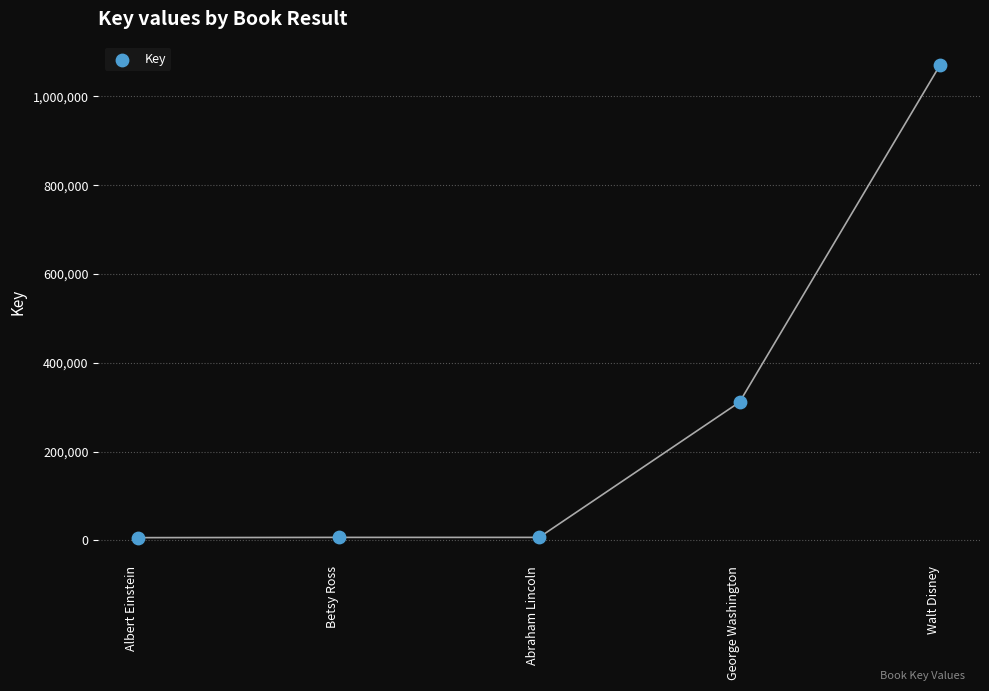

What Y value in the scatter plot is closest to 538078?

311315